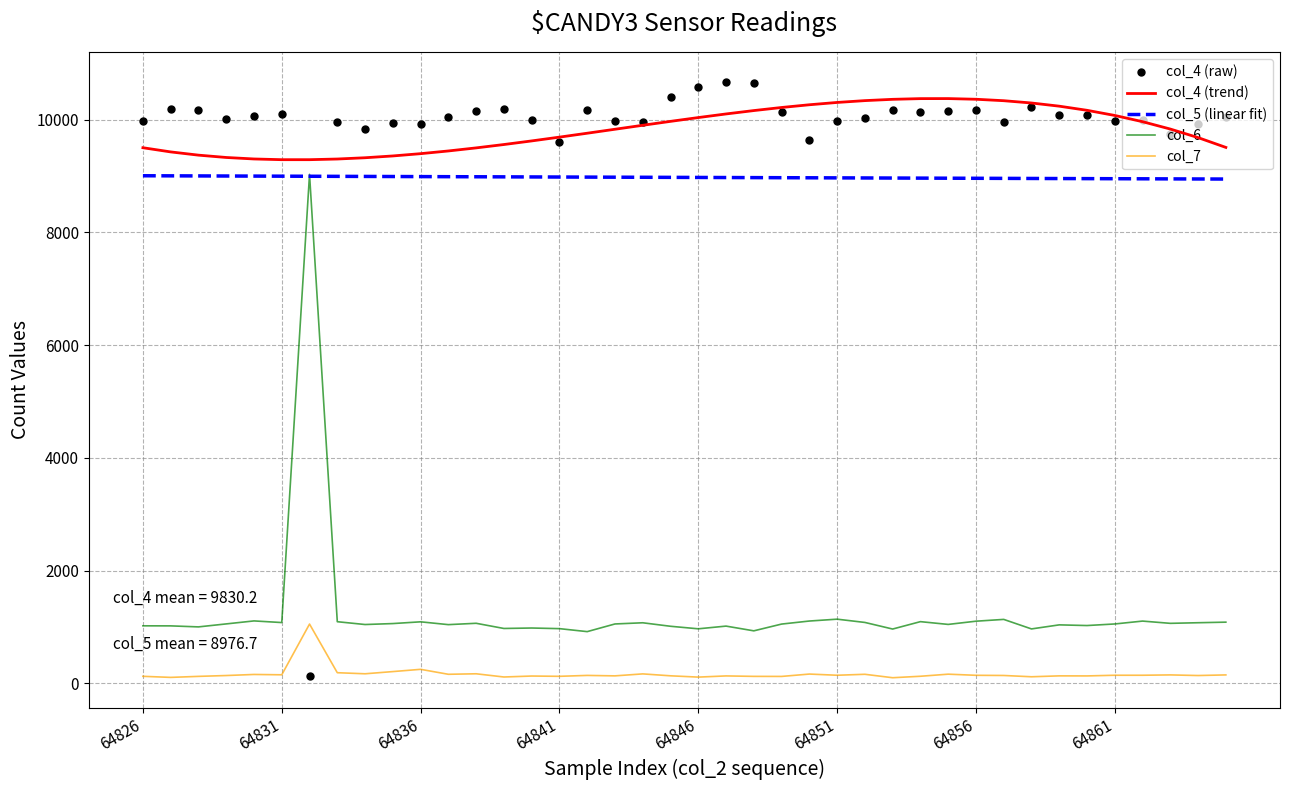

Which series reaches the maximum Y coordinate?

col_4 (raw)